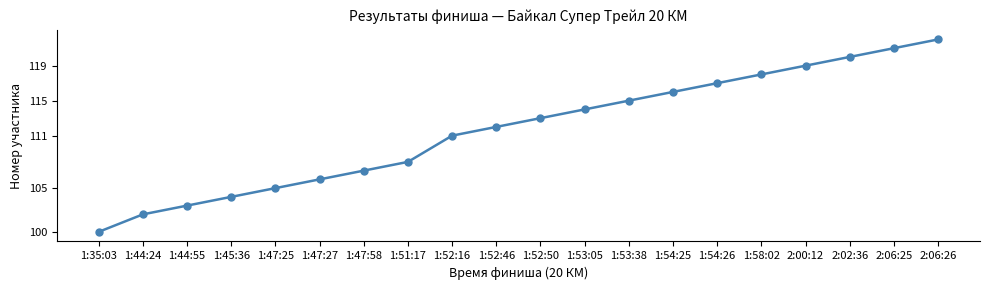

How many categories are shown in the chart?

20